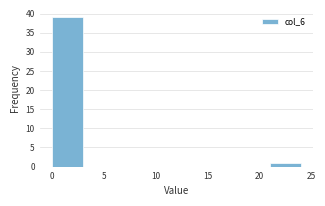

How tall is the bar that spans 0 to 3 on the x-axis? The values are not printed on the chart, so give them approximately, as read against the axis.

39